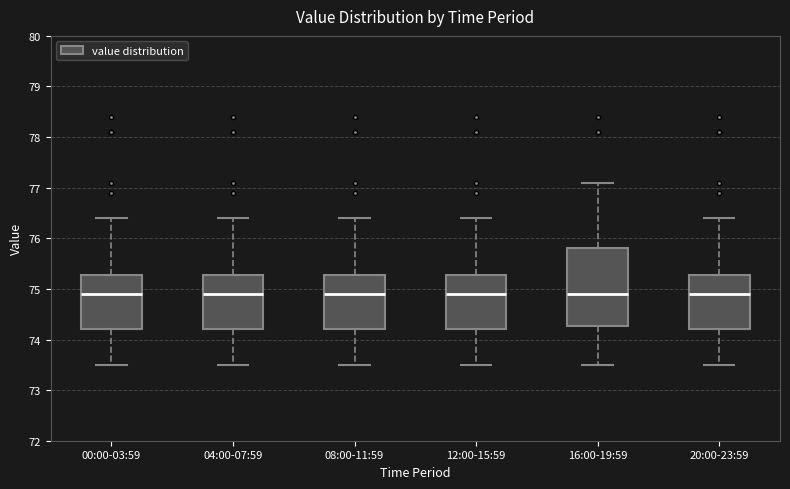

Reading left to right, read every box against the y-axis: the position of its median line, the range the box covers, and the ends of its whiskers. The values are not printed on the chart, so give them approximately, as read against the axis.

00:00-03:59: median 74.9, box 74.2 to 75.3, whiskers 73.5 to 76.4
04:00-07:59: median 74.9, box 74.2 to 75.3, whiskers 73.5 to 76.4
08:00-11:59: median 74.9, box 74.2 to 75.3, whiskers 73.5 to 76.4
12:00-15:59: median 74.9, box 74.2 to 75.3, whiskers 73.5 to 76.4
16:00-19:59: median 74.9, box 74.3 to 75.8, whiskers 73.5 to 77.1
20:00-23:59: median 74.9, box 74.2 to 75.3, whiskers 73.5 to 76.4